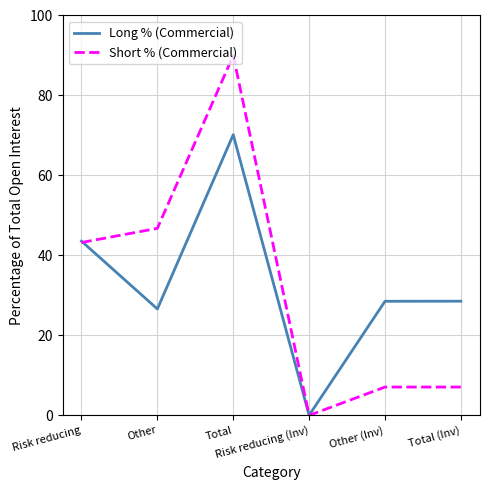

Which series has the widest spread of values?

Short % (Commercial)